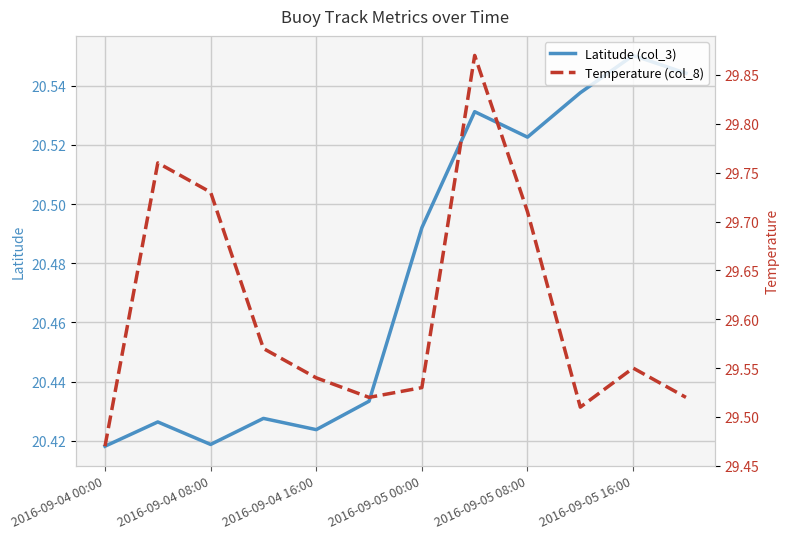

At which category is the sum across all series the highest?

7